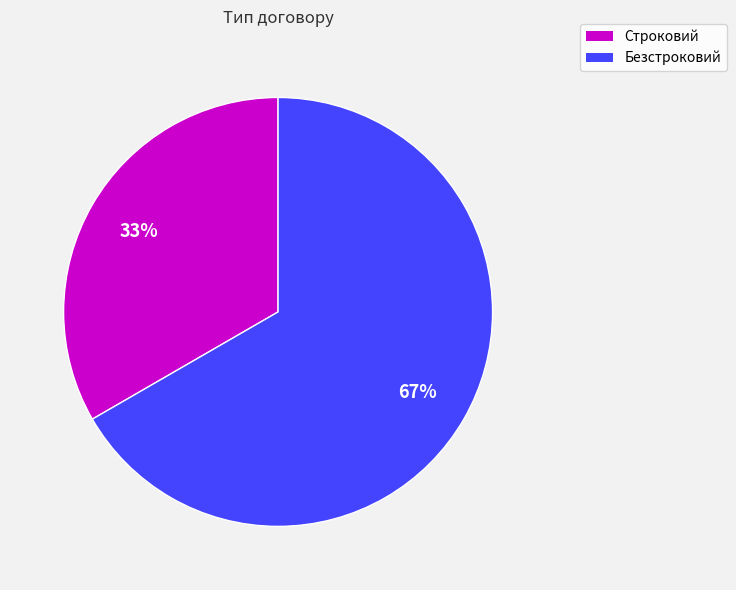

Is it true that Строковий is 33% of the pie?

True